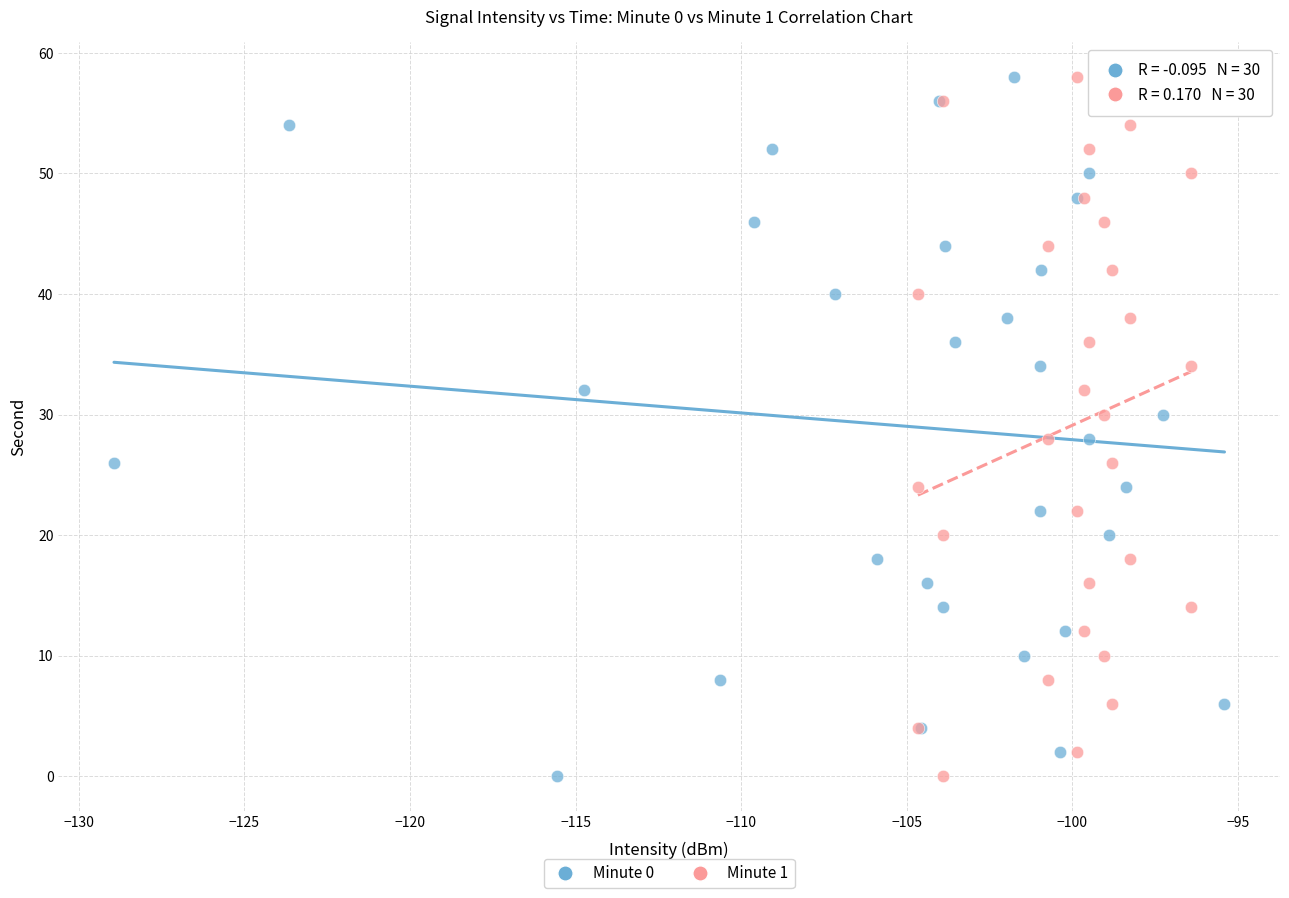

What are all the series names shown in the legend?

Minute 0, Minute 1